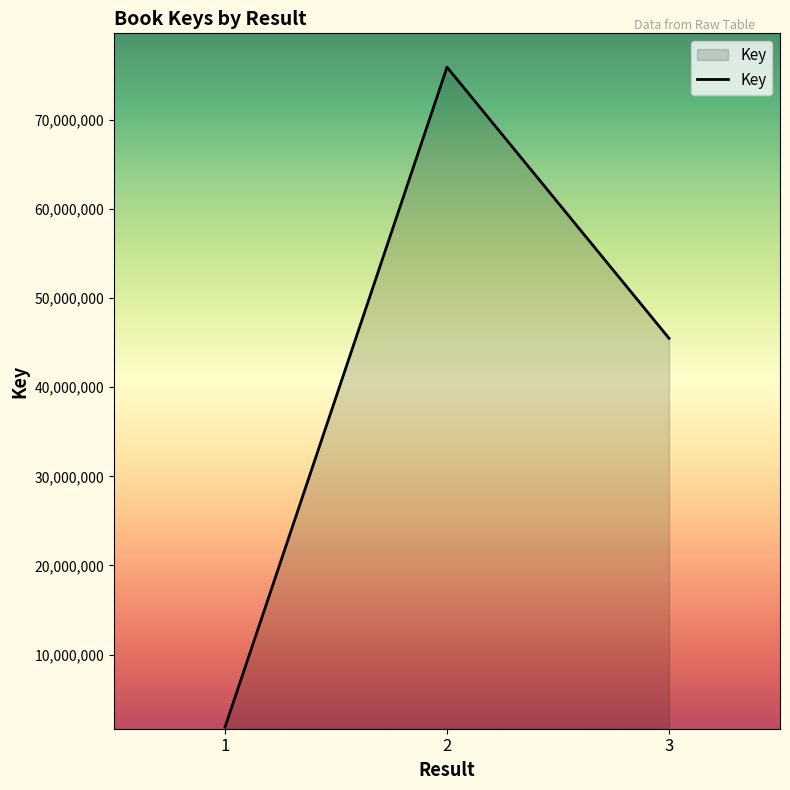

At which label is the value closest to 38890572?

3